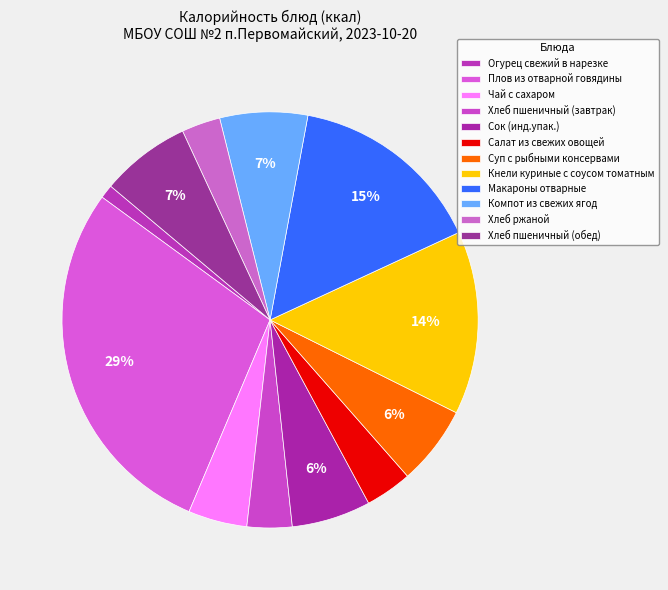

What percentage is the Суп с рыбными консервами slice, to the nearest percent?

6%